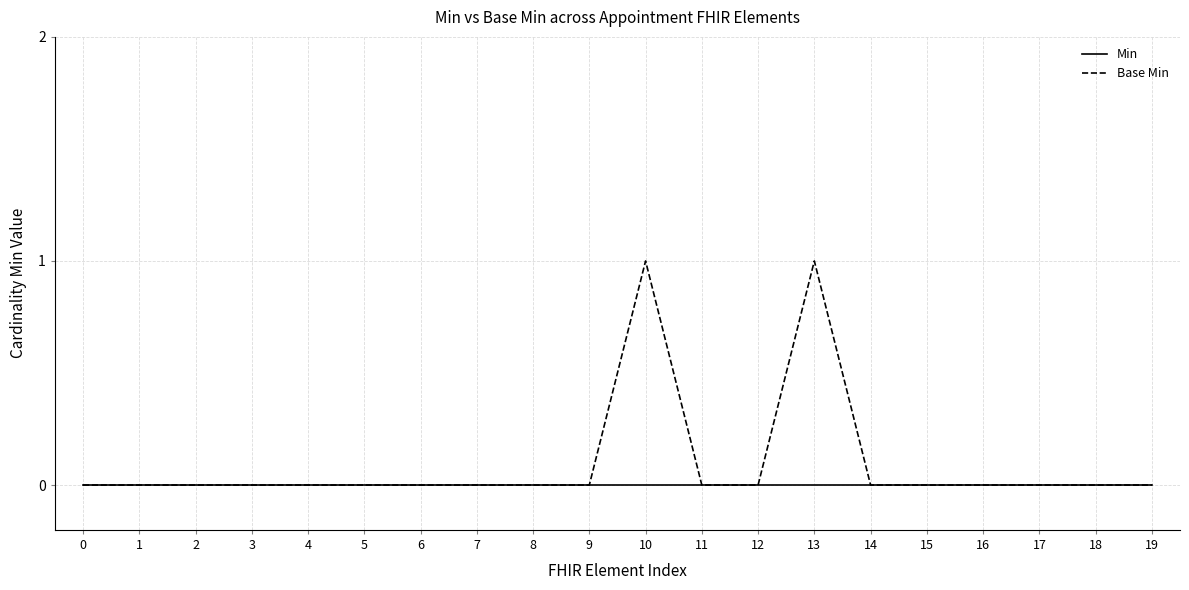

Rank the series by their maximum value, from lowest to highest.

Min, Base Min